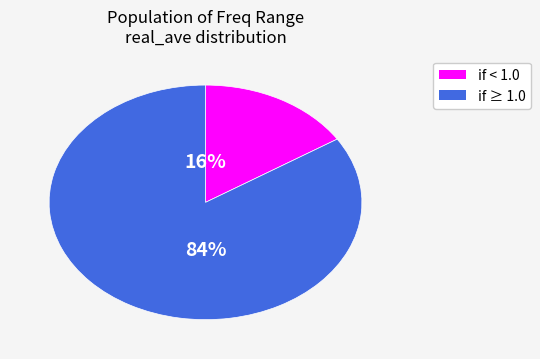

To the nearest percent, what is the difference between the largest and smallest slice percentages?

68%